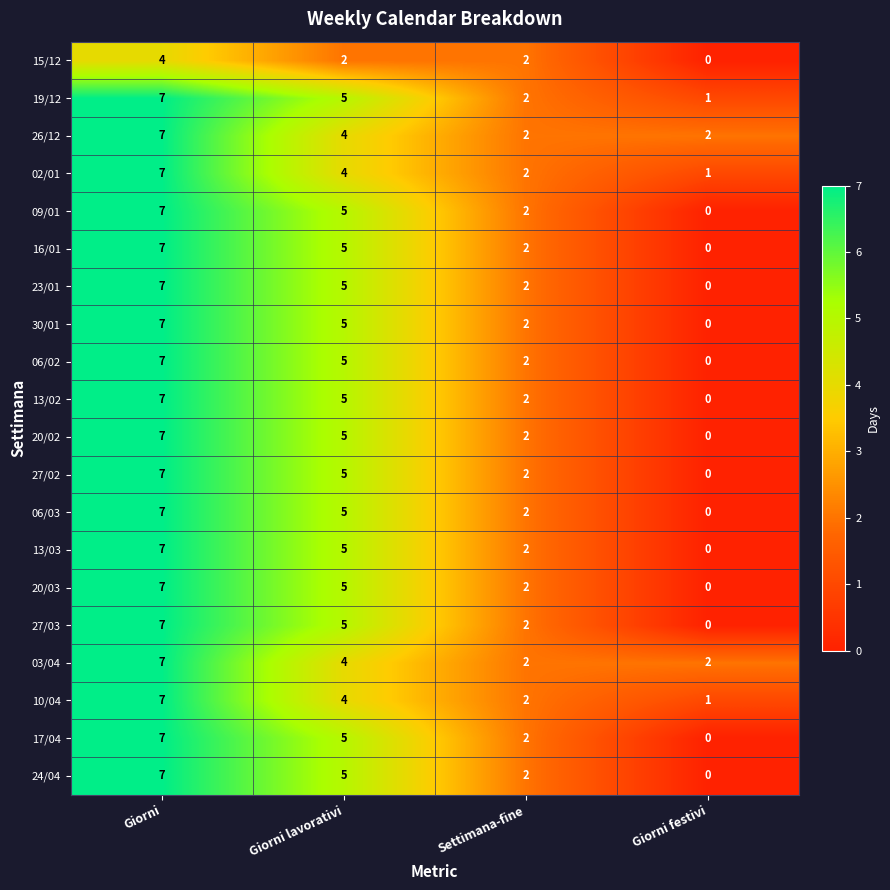

At which category is the sum across all series the highest?

Giorni